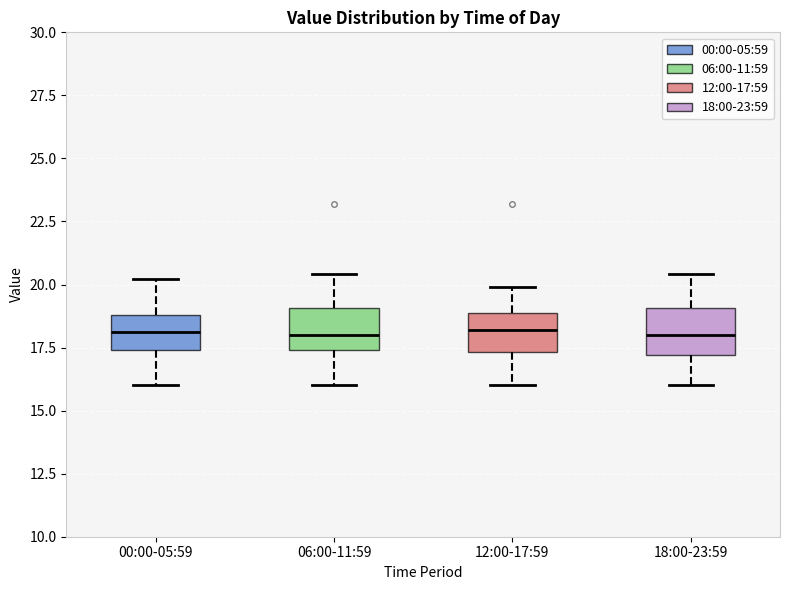

Reading left to right, transcribe this box plot: for each box, give where its median line is, the range the box spans, and where its two whiskers end, as read against the y-axis. The values are not printed on the chart, so give them approximately, as read against the axis.

00:00-05:59: median 18.0, box 17.5 to 19.0, whiskers 16.0 to 20.0
06:00-11:59: median 18.0, box 17.5 to 19.0, whiskers 16.0 to 20.5
12:00-17:59: median 18.0, box 17.5 to 19.0, whiskers 16.0 to 20.0
18:00-23:59: median 18.0, box 17.0 to 19.0, whiskers 16.0 to 20.5